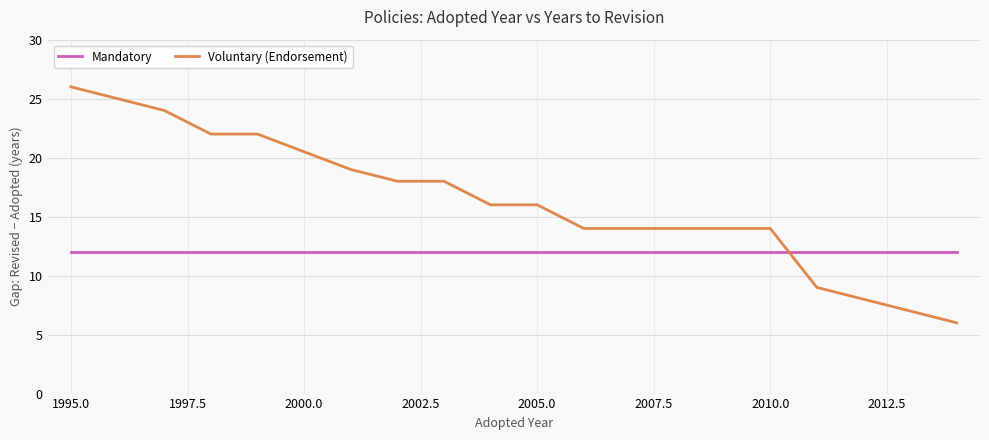

Reading left to right, extract all data points from this chart.

Mandatory: 12.0	12.0	12.0	12.0	12.0	12.0	12.0	12.0	12.0	12.0	12.0	12.0	12.0	12.0	12.0	12.0	12.0	12.0	12.0	12.0
Voluntary (Endorsement): 26.0	25.0	24.0	22.0	22.0	20.5	19.0	18.0	18.0	16.0	16.0	14.0	14.0	14.0	14.0	14.0	9.0	8.0	7.0	6.0